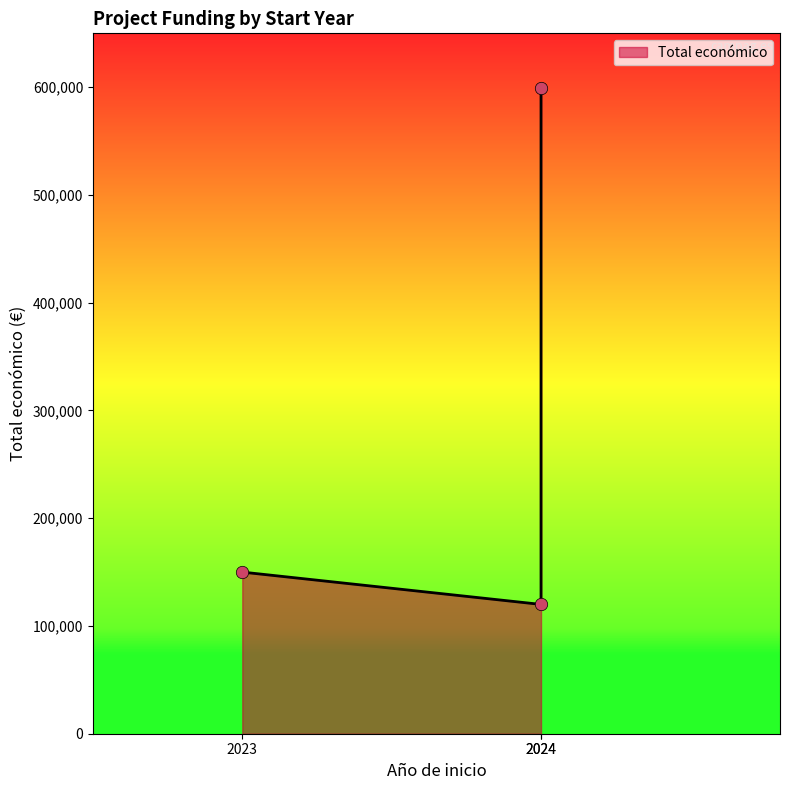

Between 2024 and 2024, which is larger?

2024